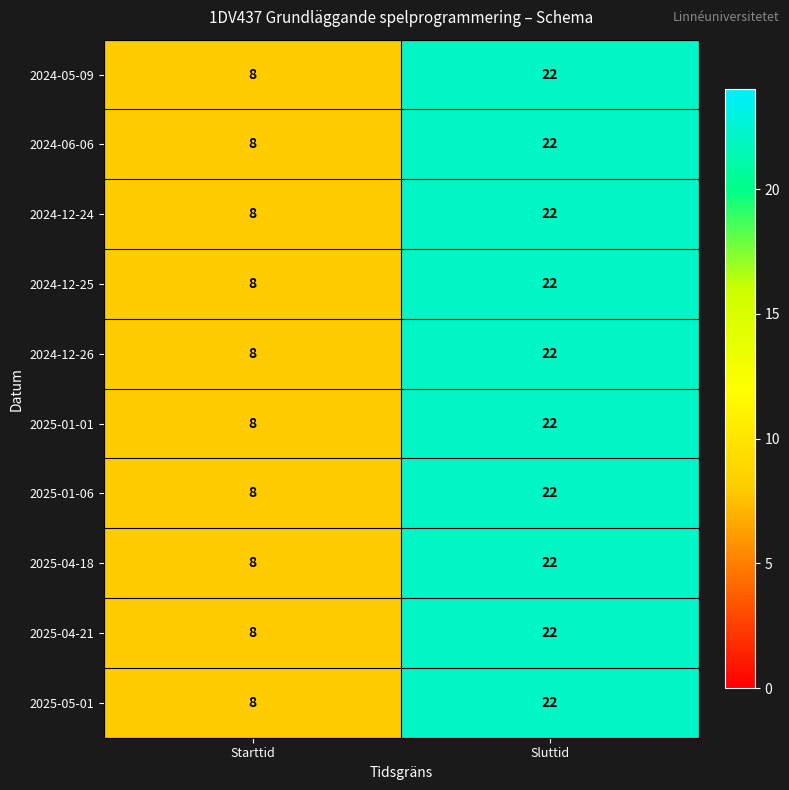

Which label corresponds to the smallest value in the chart?

Starttid